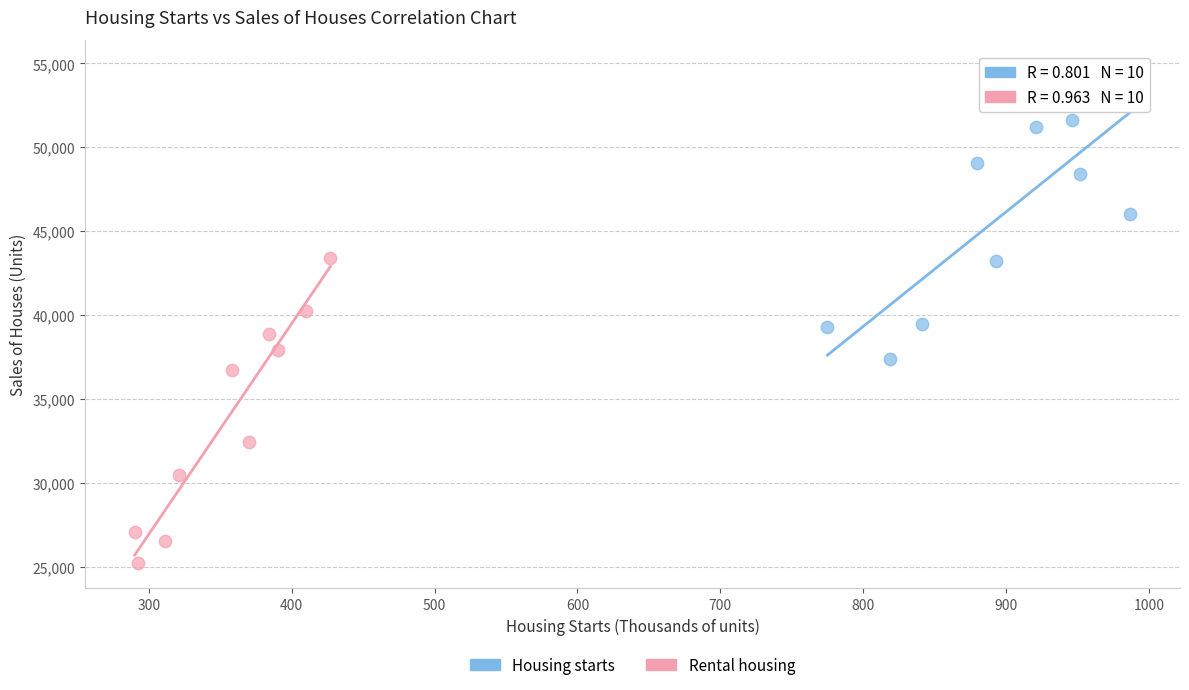

Which series reaches the maximum Y coordinate?

Housing starts